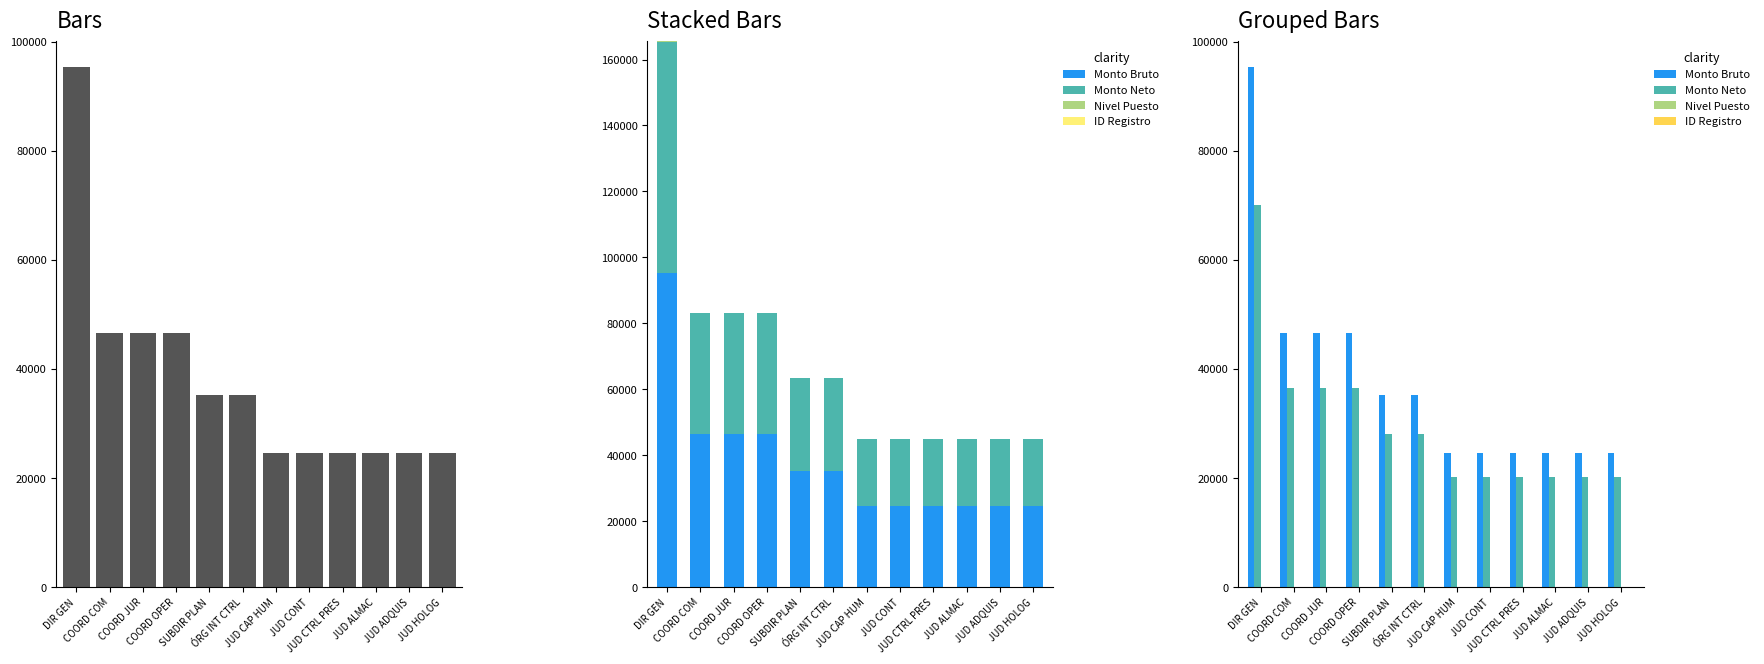

What are all the series names shown in the legend?

Monto Bruto, Monto Neto, Nivel Puesto, ID Registro